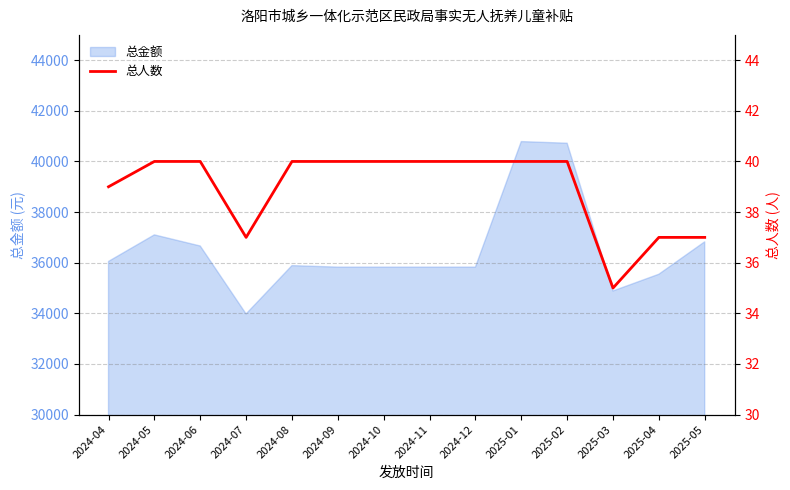

How many lines are shown in the chart?

1